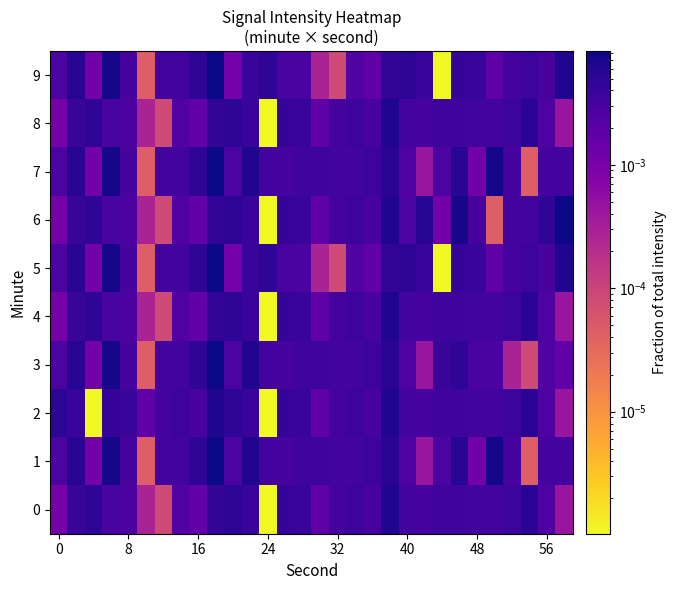

At how many categories does at least one series exceed 0?

30